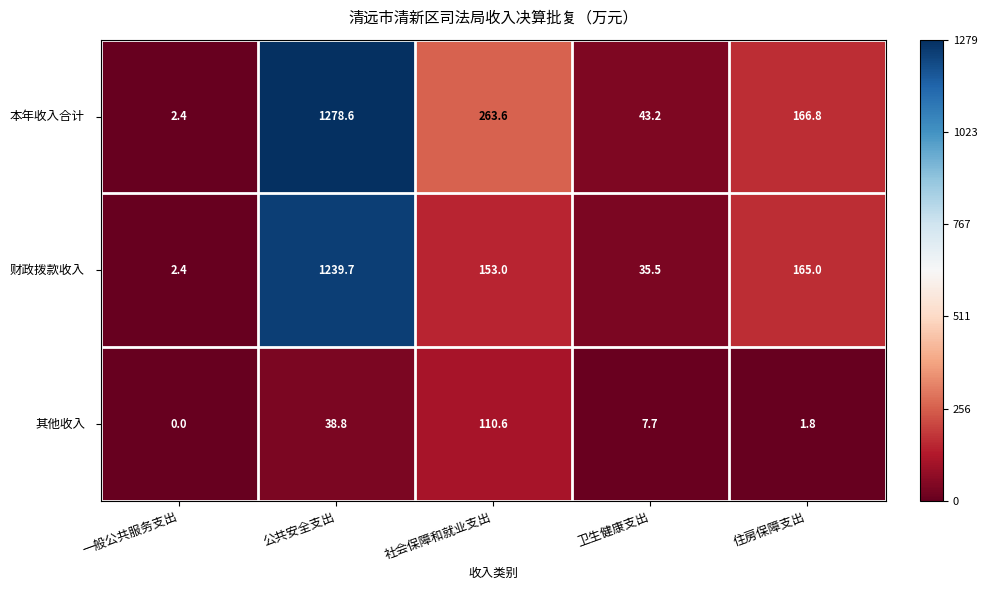

What is the maximum value shown in the chart?

1278.6